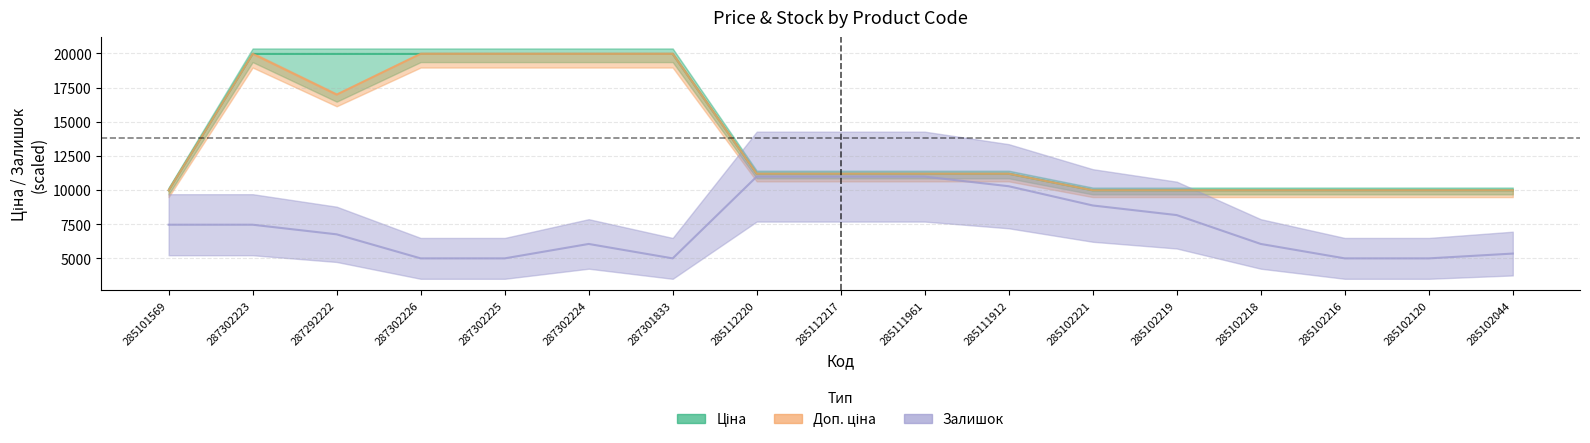

True or false: Доп. ціна has more than 2 interior local peaks.

False